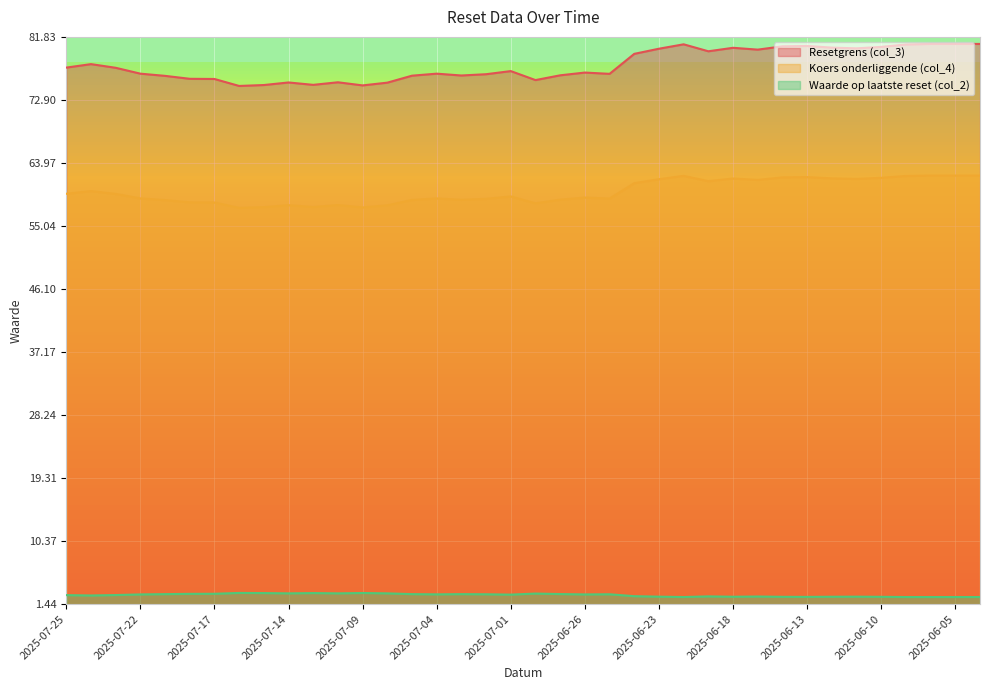

What is the smallest value displayed?

2.4